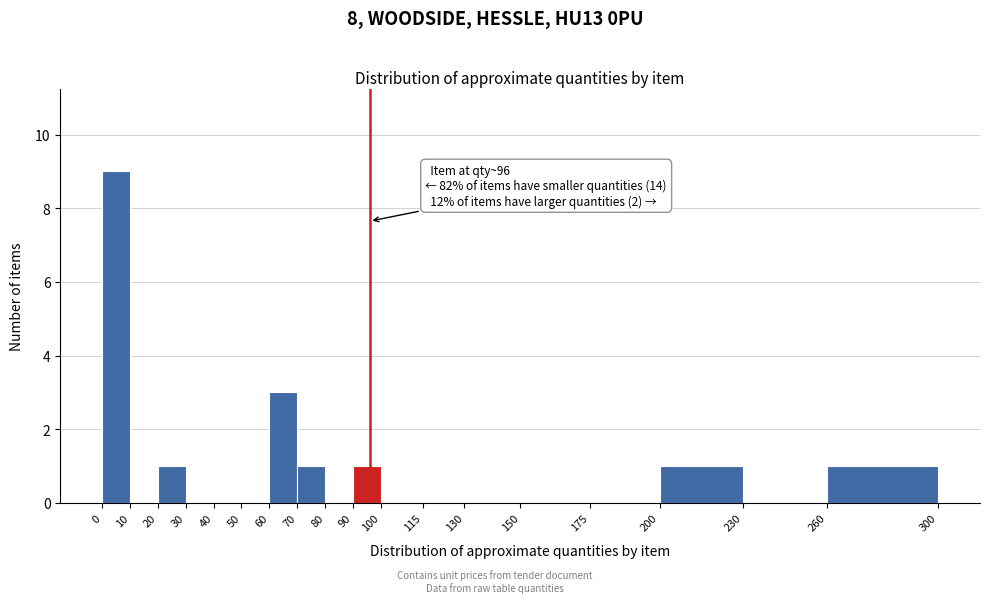

Which range on the x-axis has the tallest bar?

0 to 10